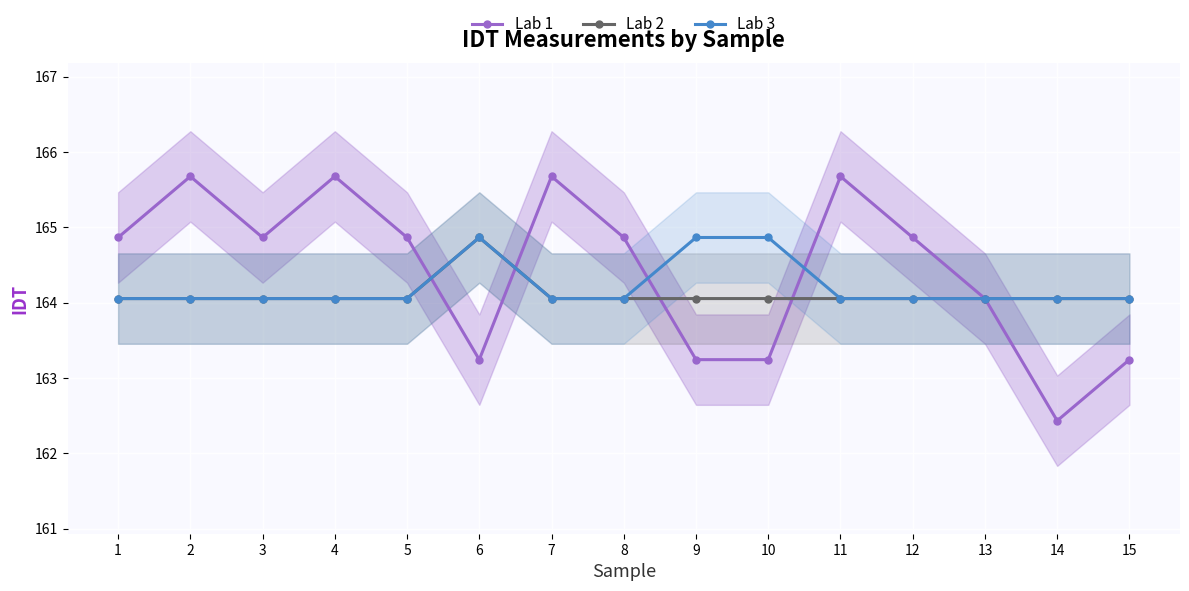

The value of Lab 1 at 2 is 165.7. True or false?

True